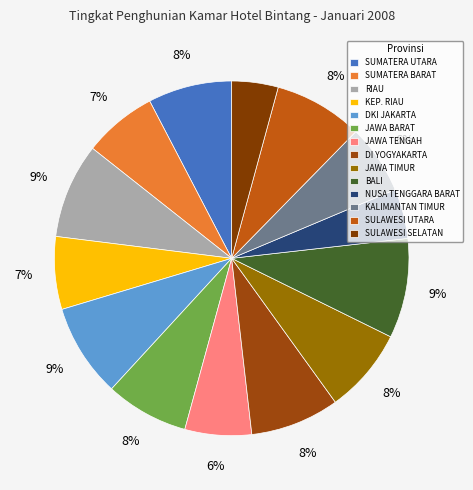

What is the total percentage of RIAU and SUMATERA BARAT?

15.4%